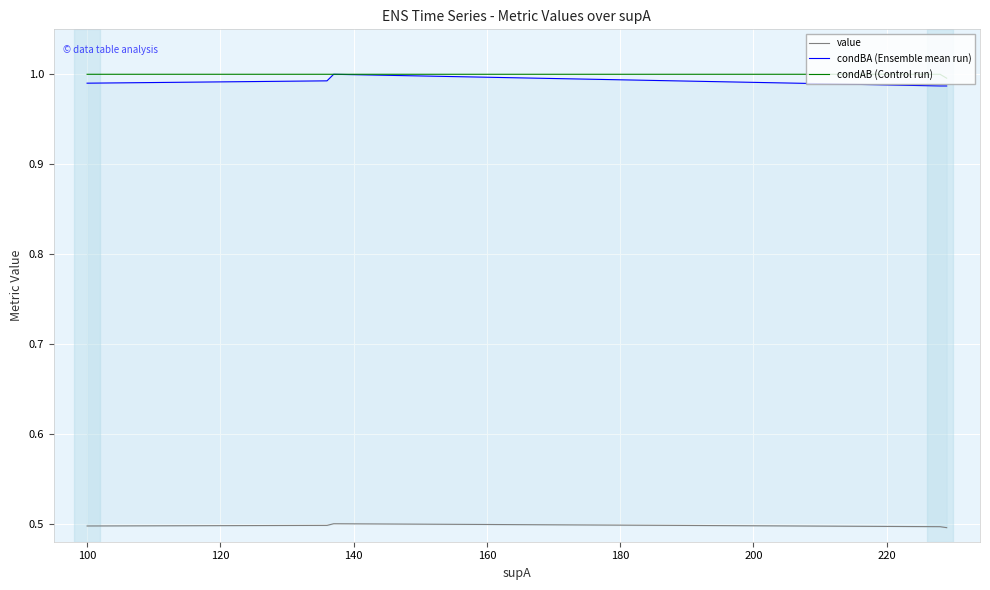

Reading left to right, transcribe all the data shown in this chart.

value: 0.5	0.5	0.5	0.5	0.5	0.5	0.5	0.5	0.5	0.5	0.5	0.5	0.5	0.5
condBA (Ensemble mean run): 1.0	1.0	1.0	1.0	1.0	1.0	1.0	1.0	1.0	1.0	1.0	1.0	1.0	1.0
condAB (Control run): 1.0	1.0	1.0	1.0	1.0	1.0	1.0	1.0	1.0	1.0	1.0	1.0	1.0	1.0